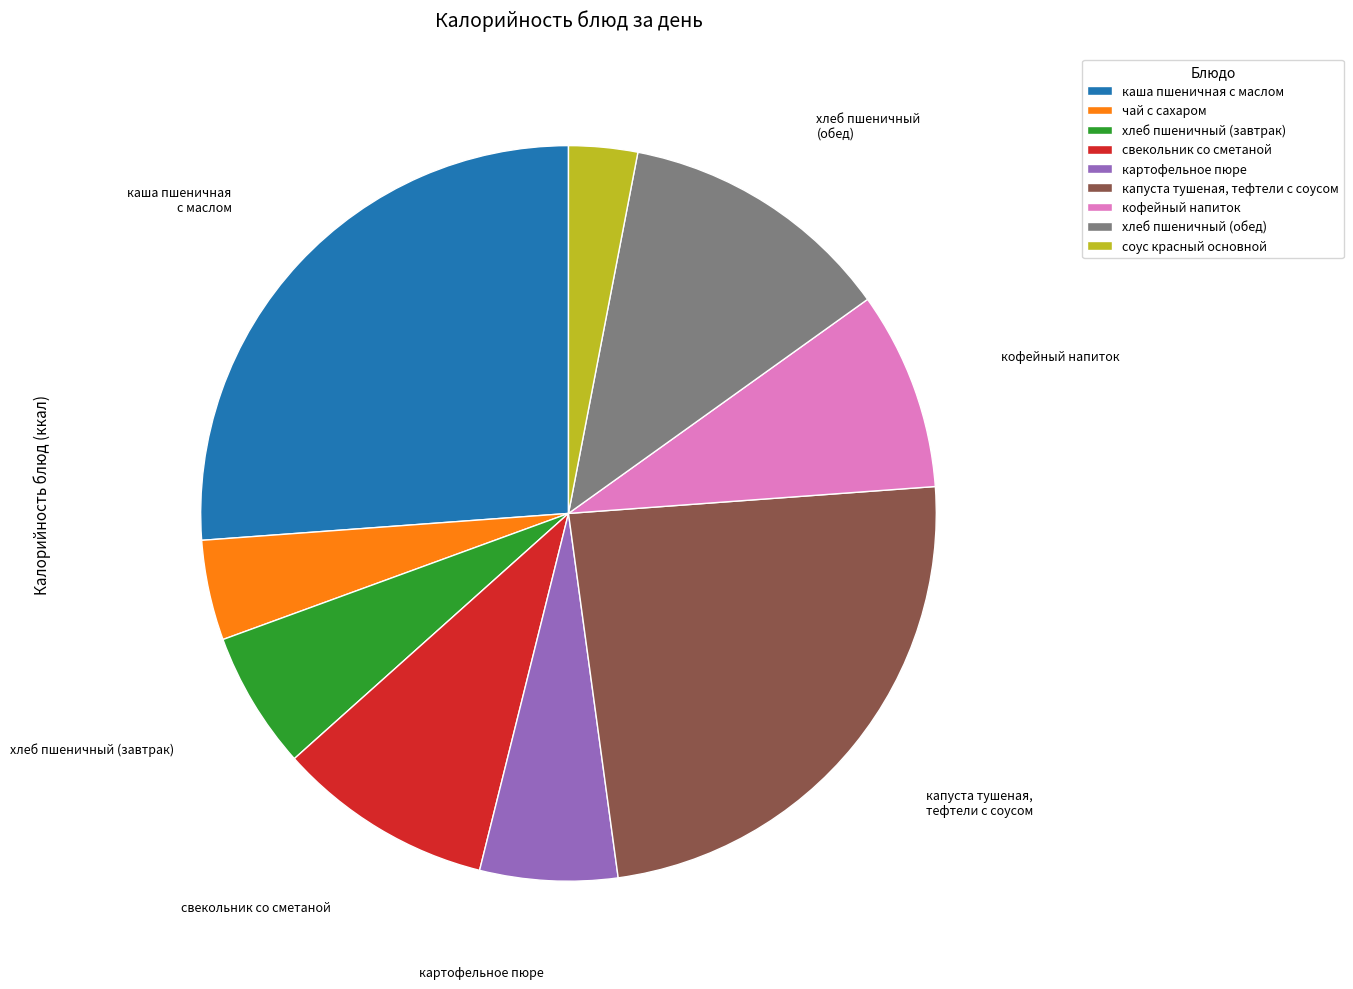

Which category has the smallest portion of the pie?

соус красный основной